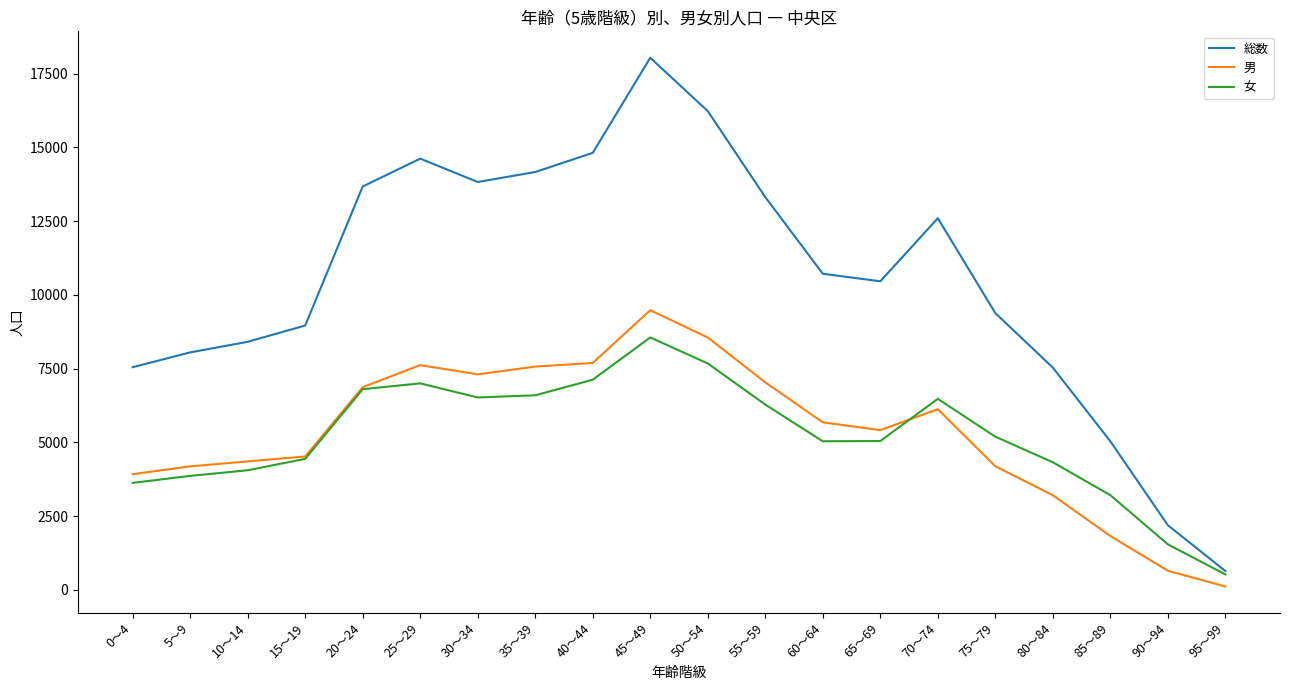

At 65～69, list the series in order from smallest to largest.

女, 男, 総数